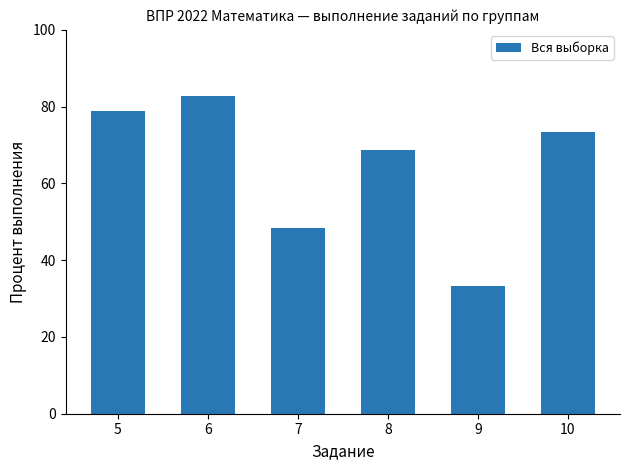

What is the difference between the maximum and minimum values?

49.7